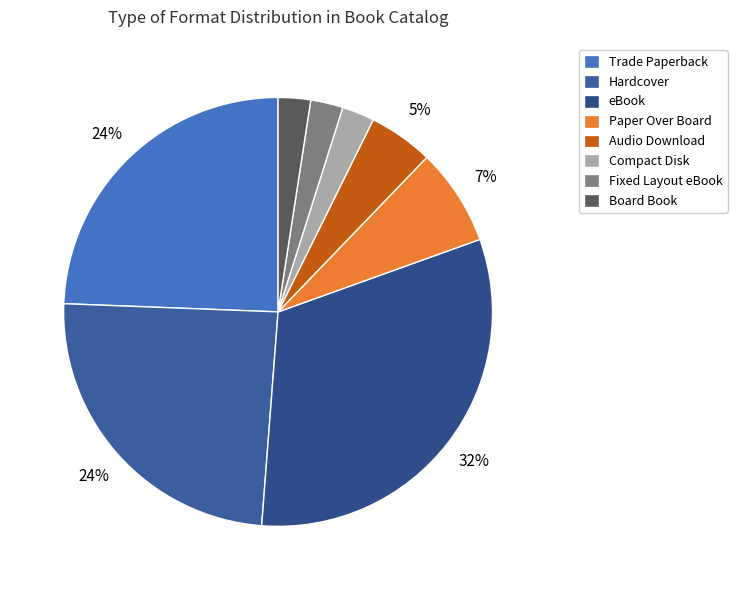

Which category has the smallest portion of the pie?

Compact Disk